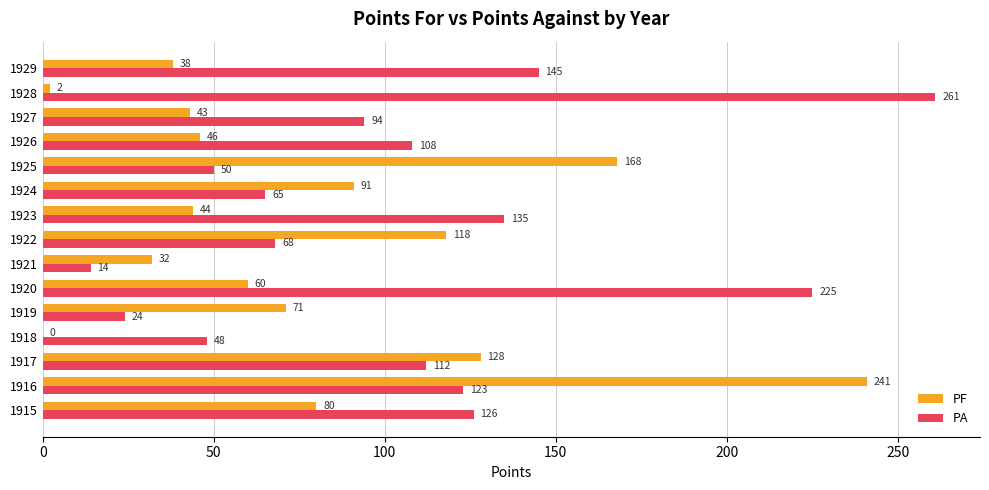

What is the approximate value of PA at 1921, to the nearest 5?

15